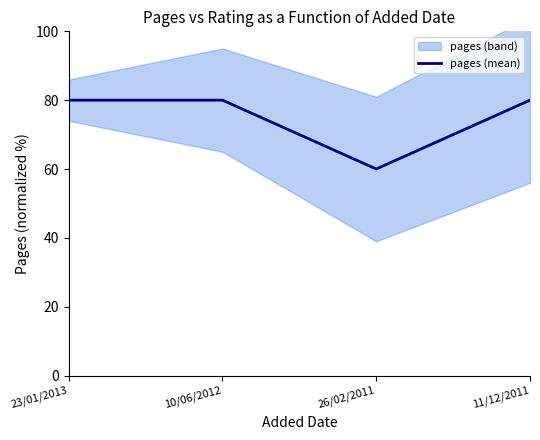

Reading left to right, what are all the values shown in this chart?

23/01/2013=80	10/06/2012=80	26/02/2011=60	11/12/2011=80